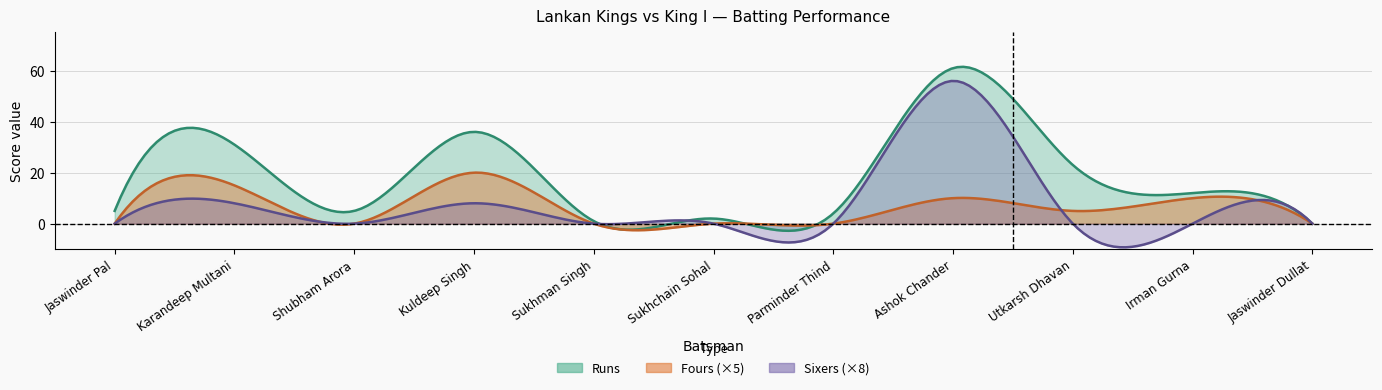

What is the difference between the highest and lowest values at Irman Gurna?

12